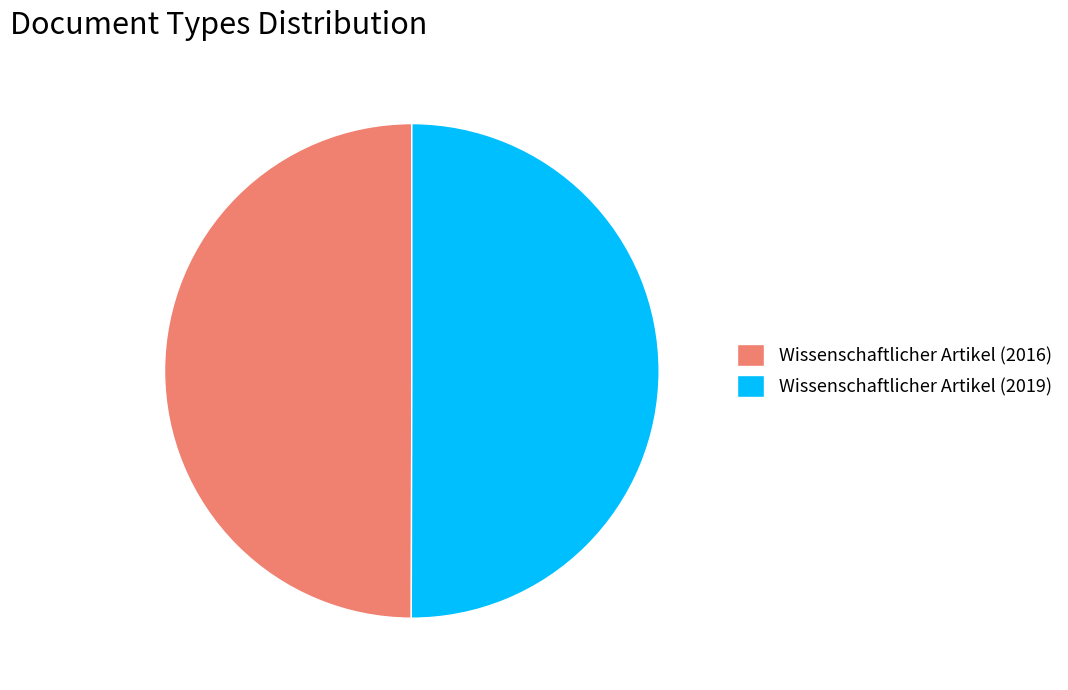

Is it true that Wissenschaftlicher Artikel (2016) is 63% of the pie?

False